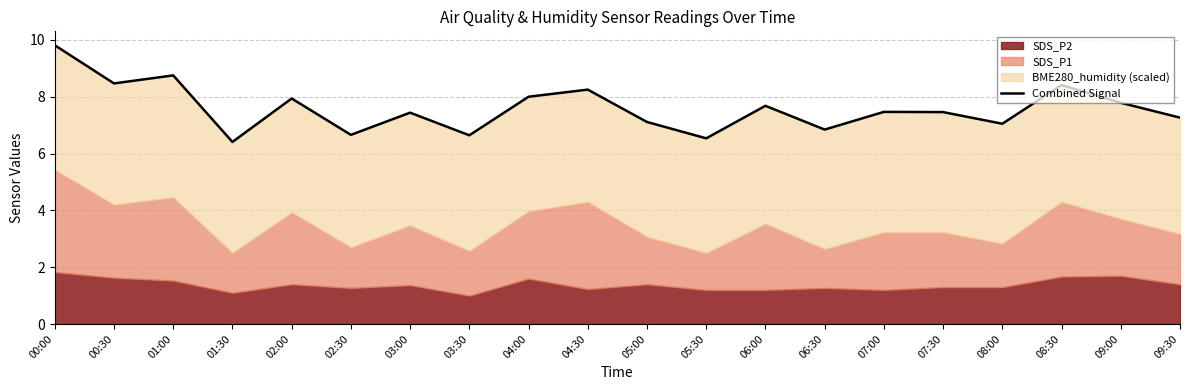

True or false: there are more than 1 points higher than both neighbors.

True